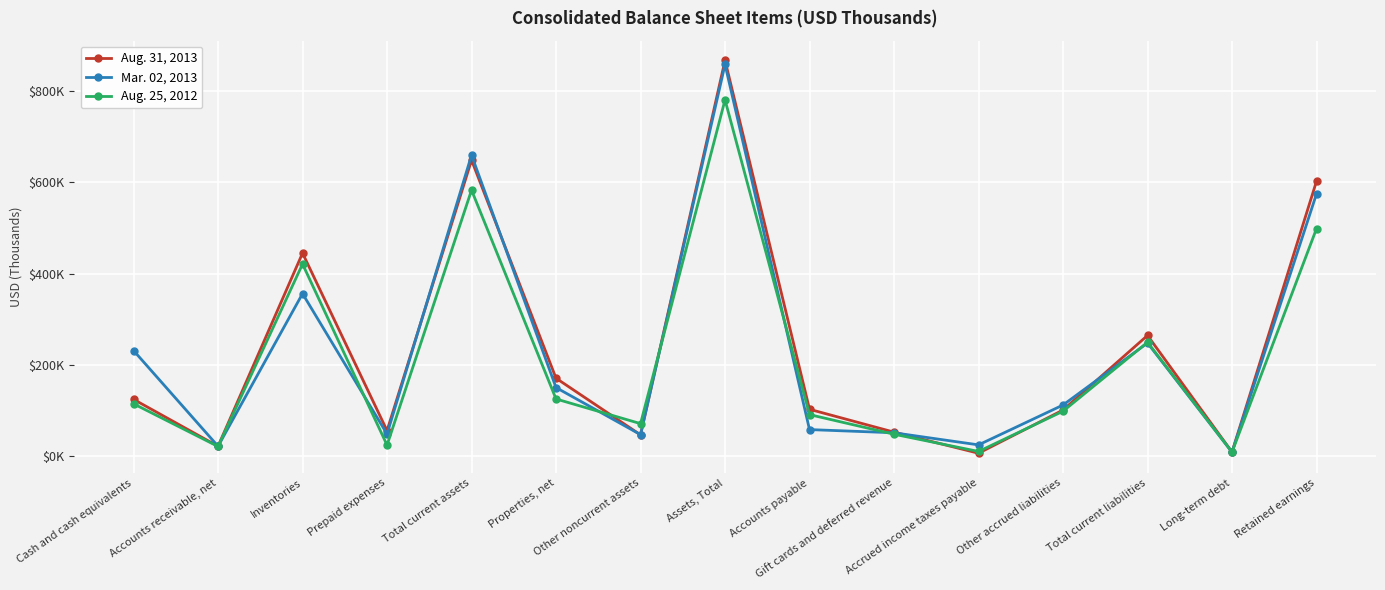

What is the spread (max minus min) of values at Total current liabilities?

16487